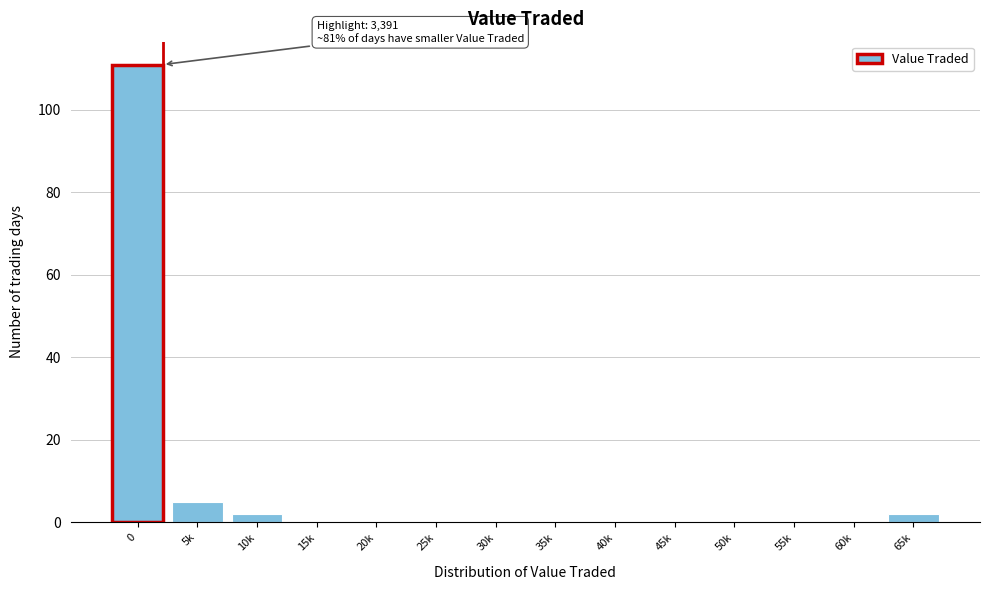

What is the maximum value shown in the chart?

111